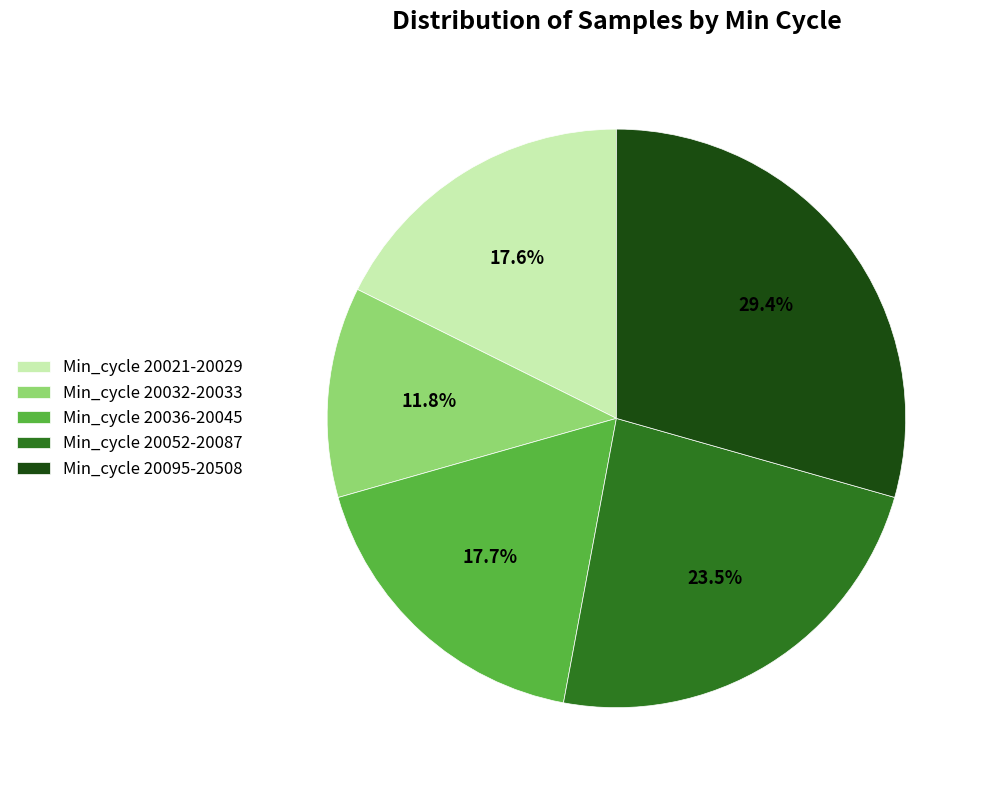

Between Min_cycle 20036-20045 and Min_cycle 20095-20508, which is larger?

Min_cycle 20095-20508